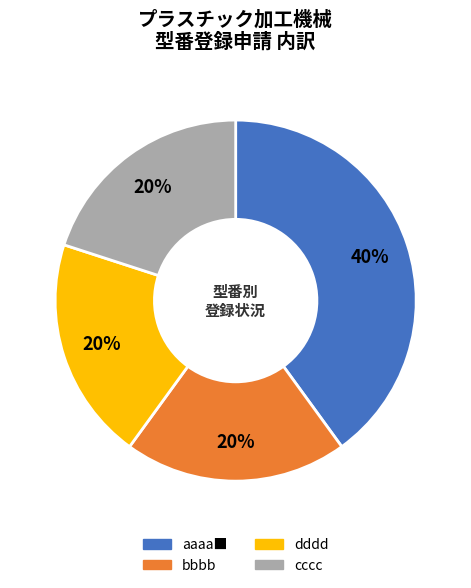

The dddd slice represents 30% of the pie. True or false?

False